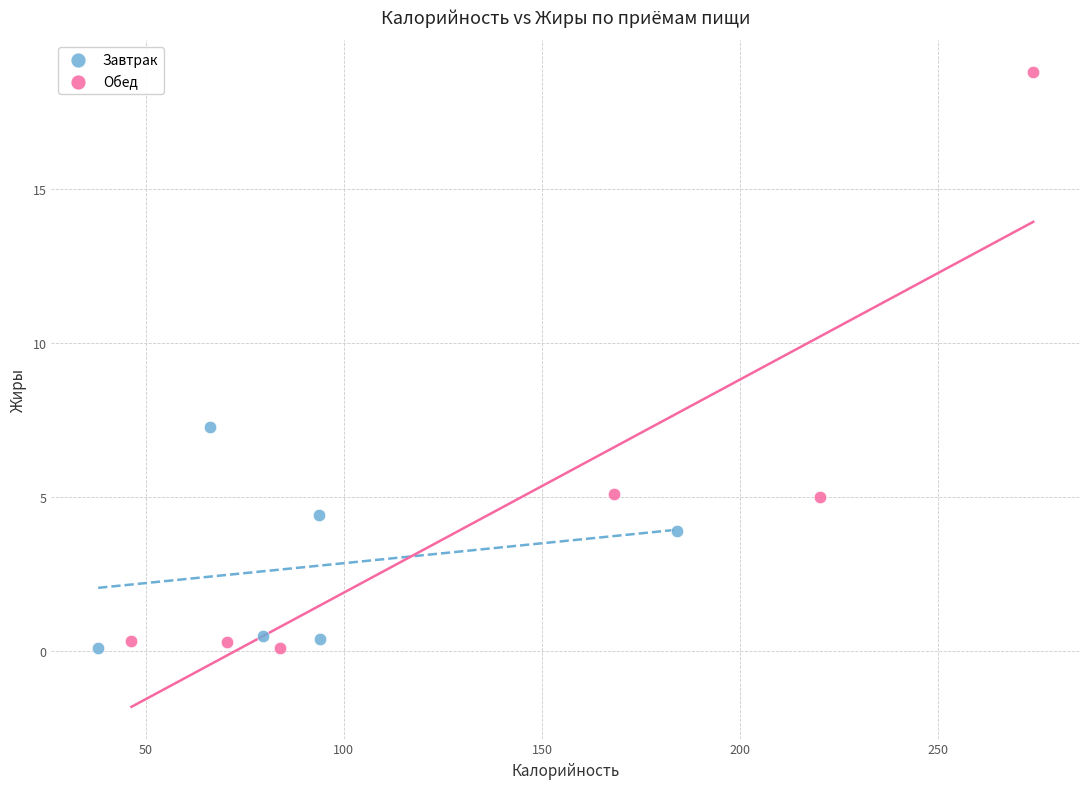

Which series has the largest Y range (max minus min)?

Обед